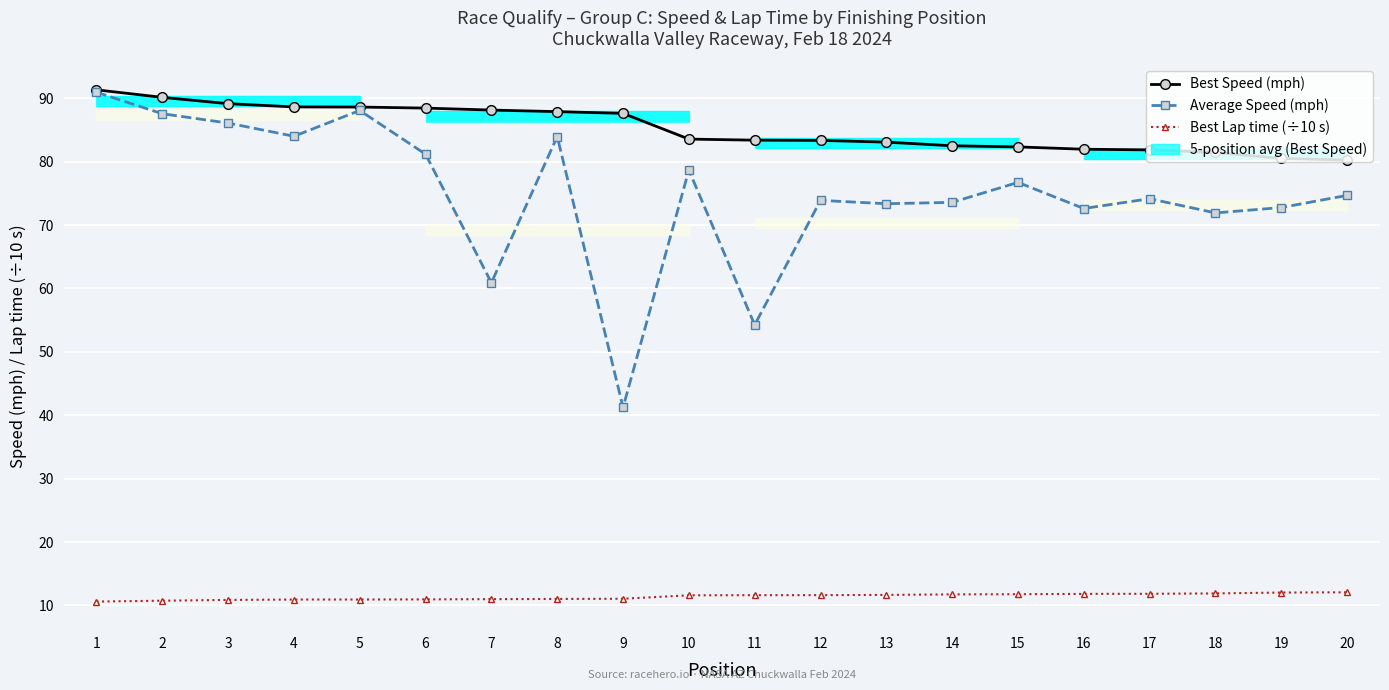

True or false: Best Lap time (÷10 s) and Best Speed (mph) cross at least once.

False